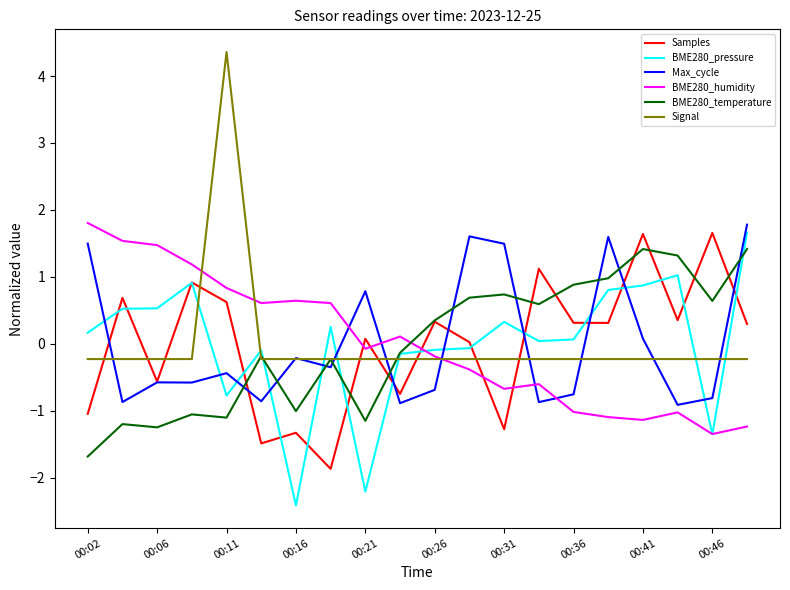

Is this an area chart (filled region under the line)?

No